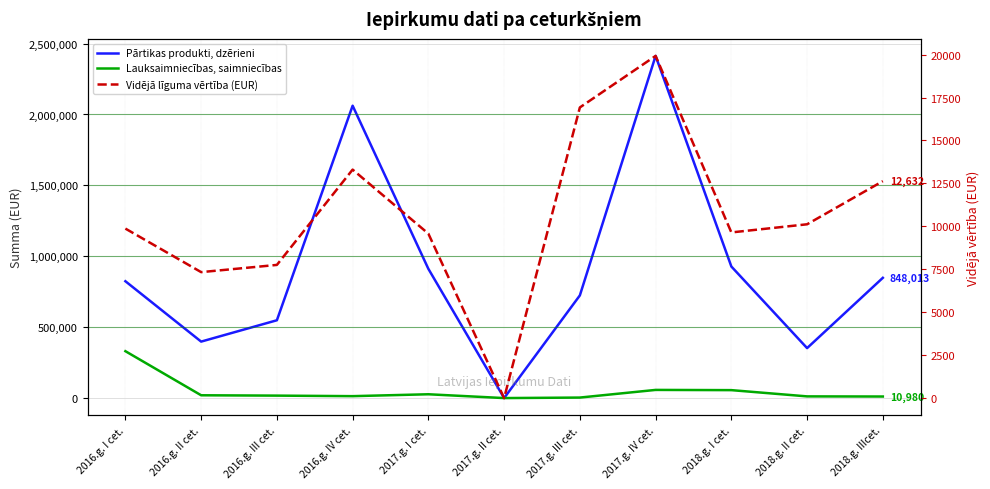

At which label does Lauksaimniecības, saimniecības reach its peak?

2016.g. I cet.